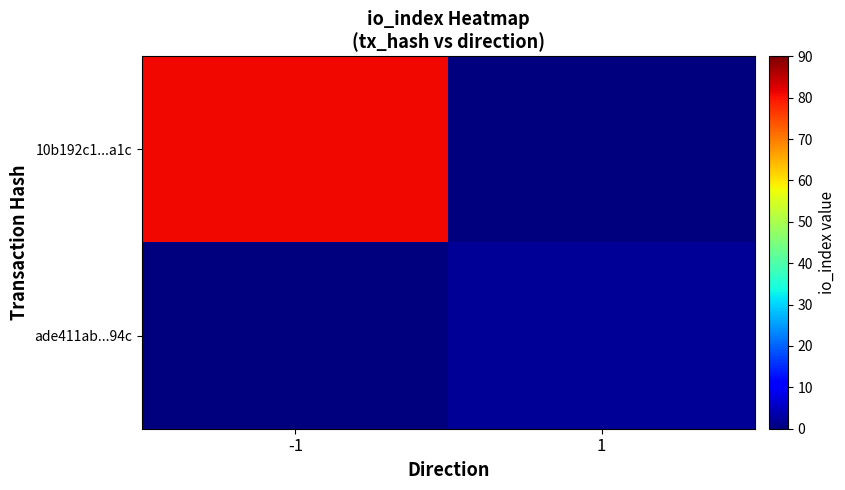

At how many categories does at least one series exceed 31?

1